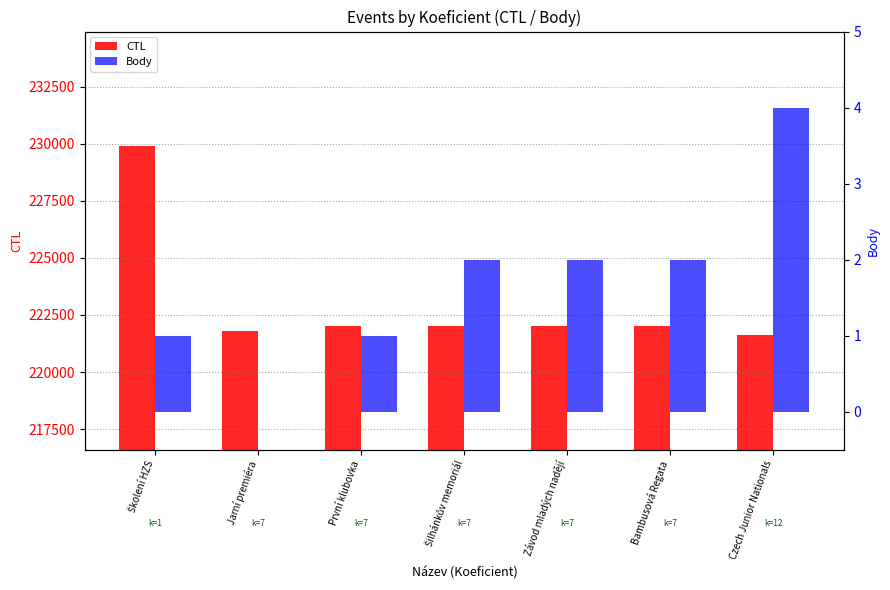

What is the total value across all series at Šilhánkův memoriál?

222007